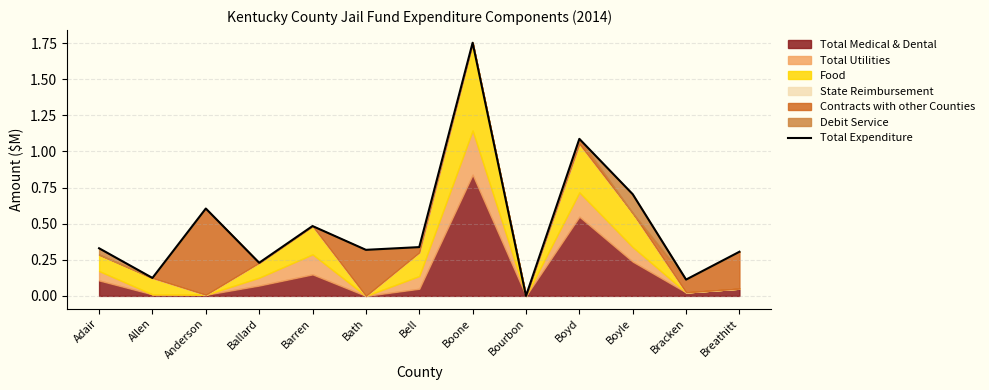

Where is the first local maximum?

Anderson